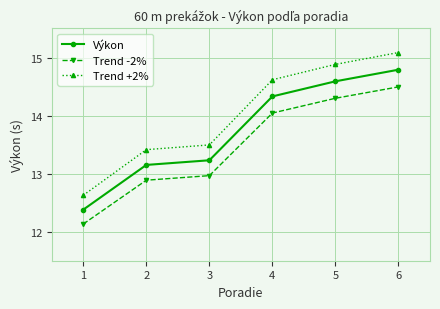

At which label does Trend +2% reach its peak?

6